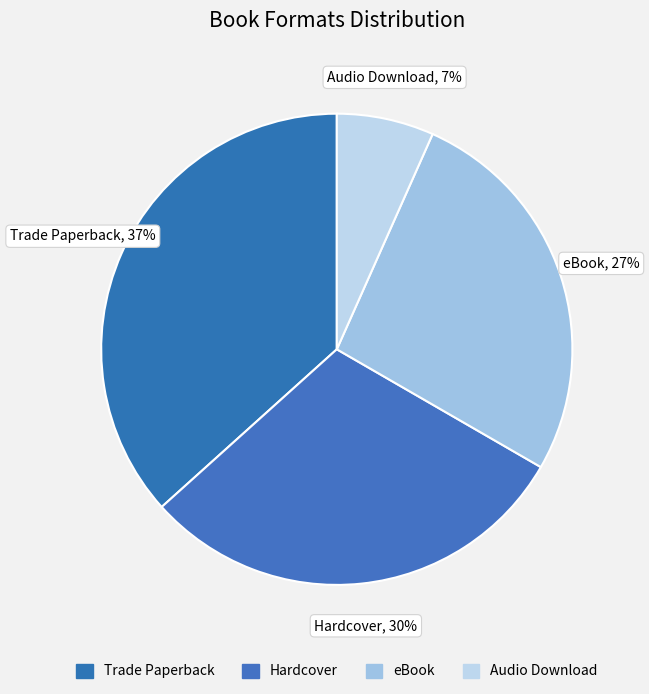

The Audio Download slice represents 1% of the pie. True or false?

False